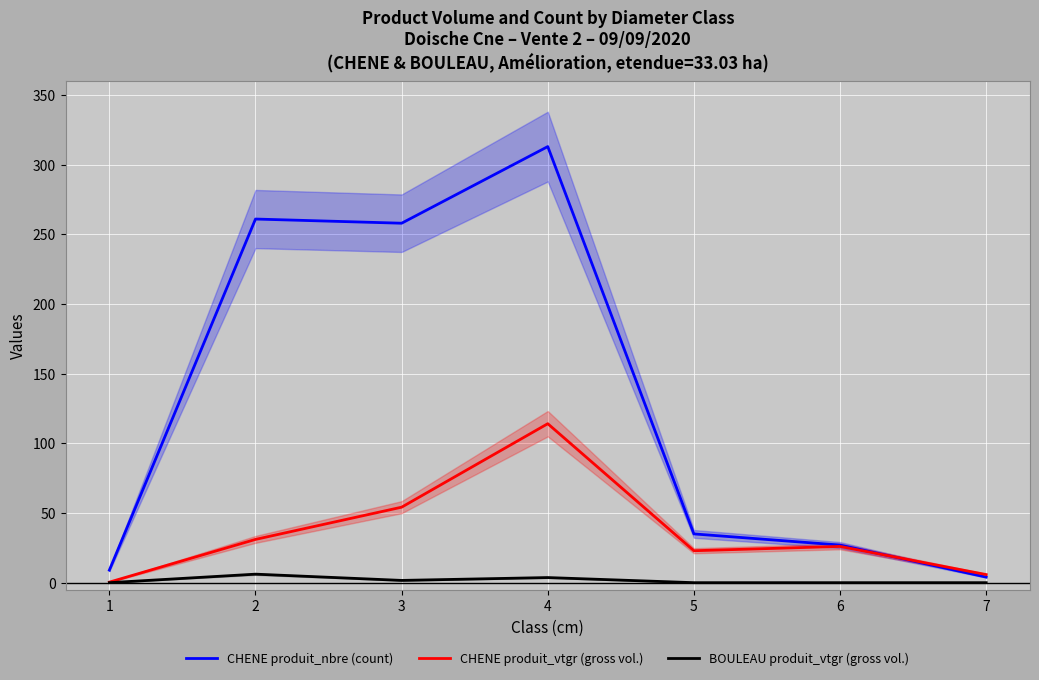

In CHENE produit_nbre (count), how many points are higher than both neighbors (excluding endpoints)?

2